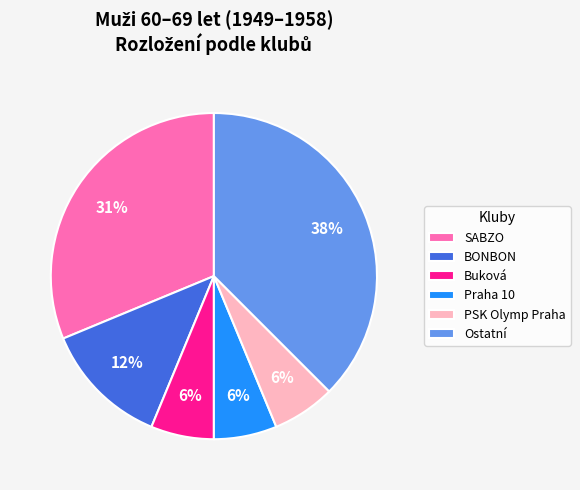

To the nearest percent, what is the average slice percentage?

17%